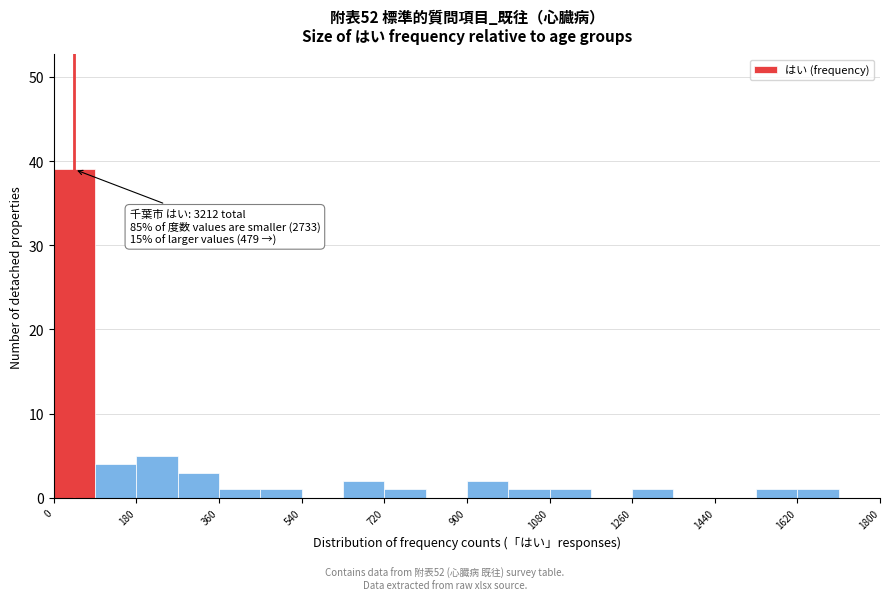

Over which range of the x-axis is the bar tallest?

0 to 90